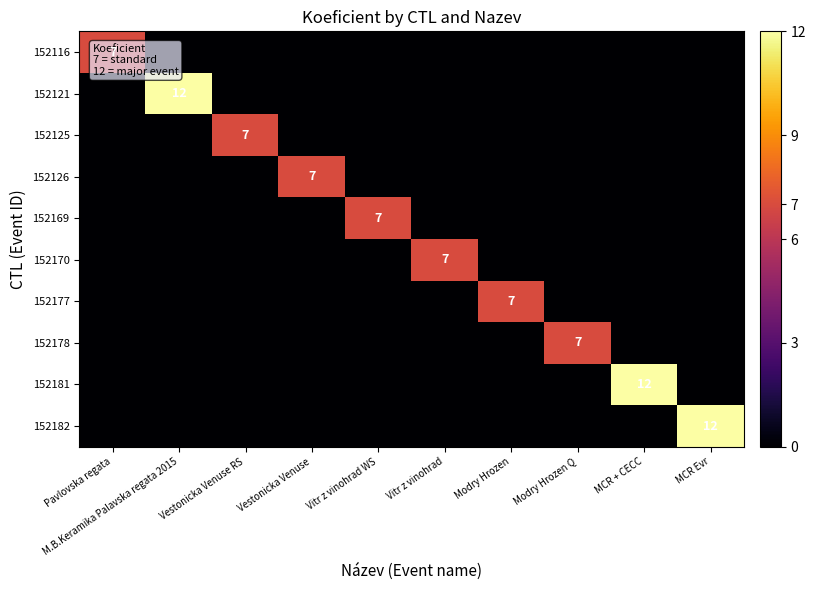

Is it true that 152182 equals -8 at M.B.Keramika Palavska regata 2015?

False